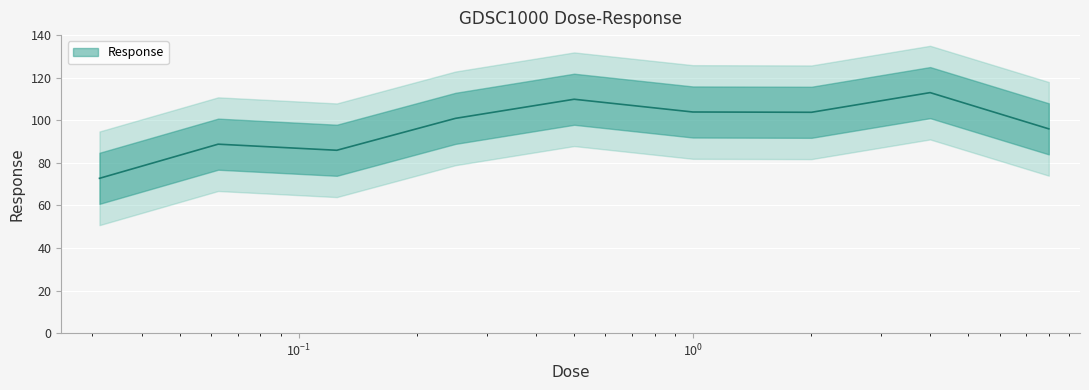

What is the value of the 6th point from the left?

103.9